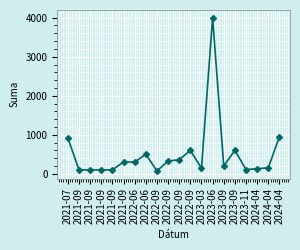

List the labels in order of value, smallest first.

2022-09, 2021-09, 2021-09, 2021-09, 2021-09, 2023-11, 2024-04, 2023-03, 2024-04, 2023-09, 2021-09, 2022-06, 2022-09, 2022-09, 2022-06, 2022-09, 2023-09, 2021-07, 2024-04, 2023-06